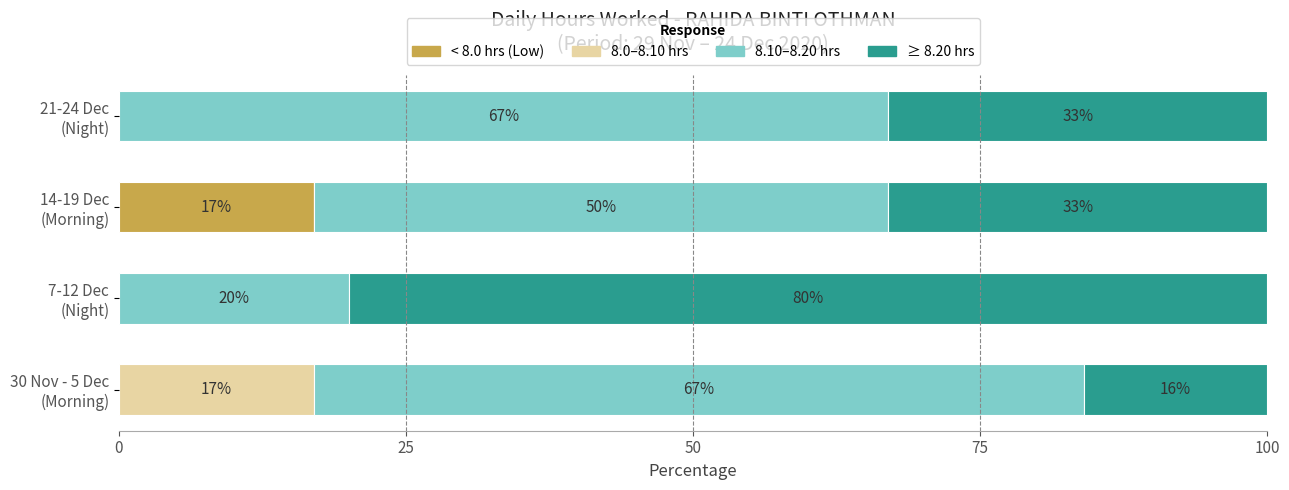

What is the maximum value for < 8.0 hrs (Low)?

17